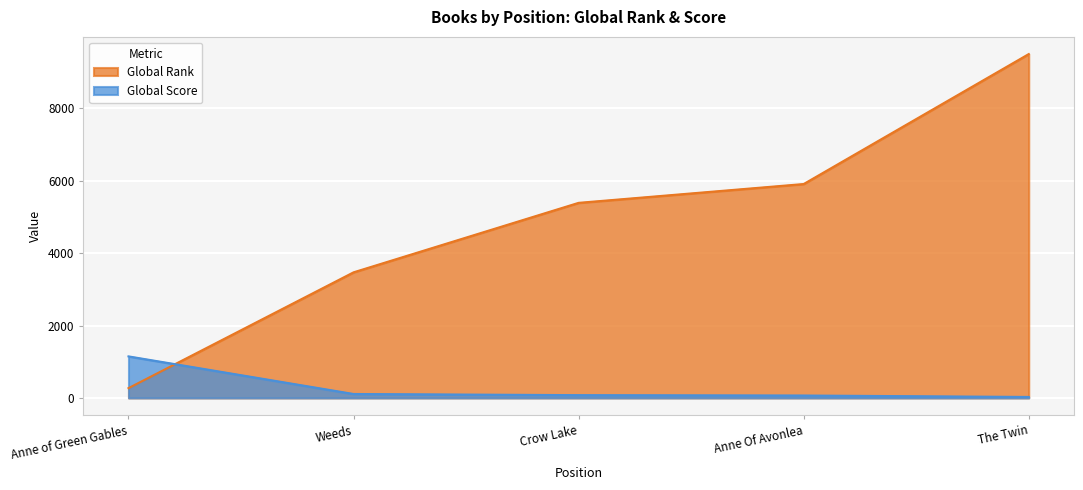

Is the value of Global Score at Crow Lake greater than the value of Global Rank at Anne Of Avonlea?

No